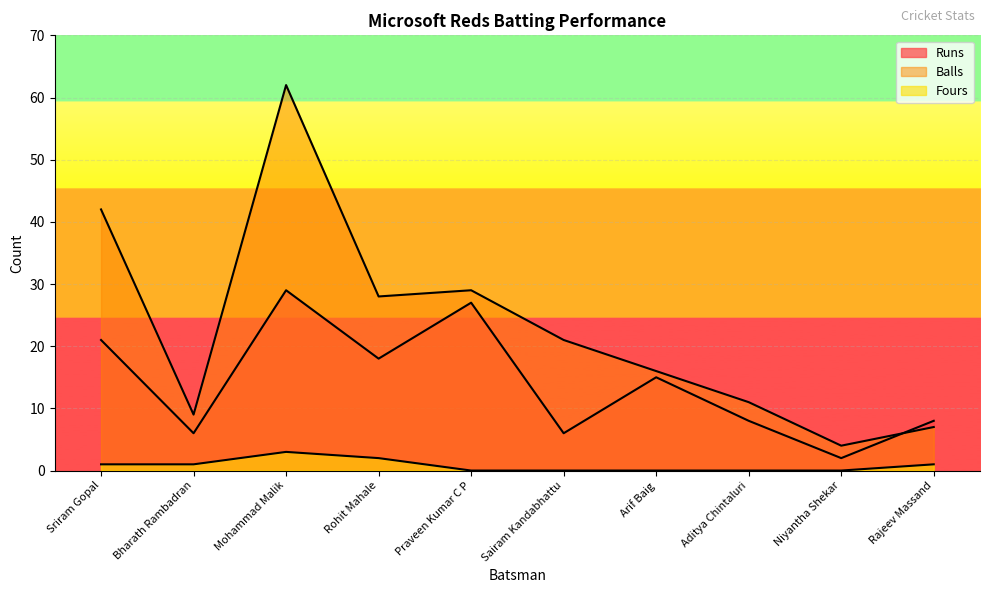

The value of Balls at Sriram Gopal is 42. True or false?

True